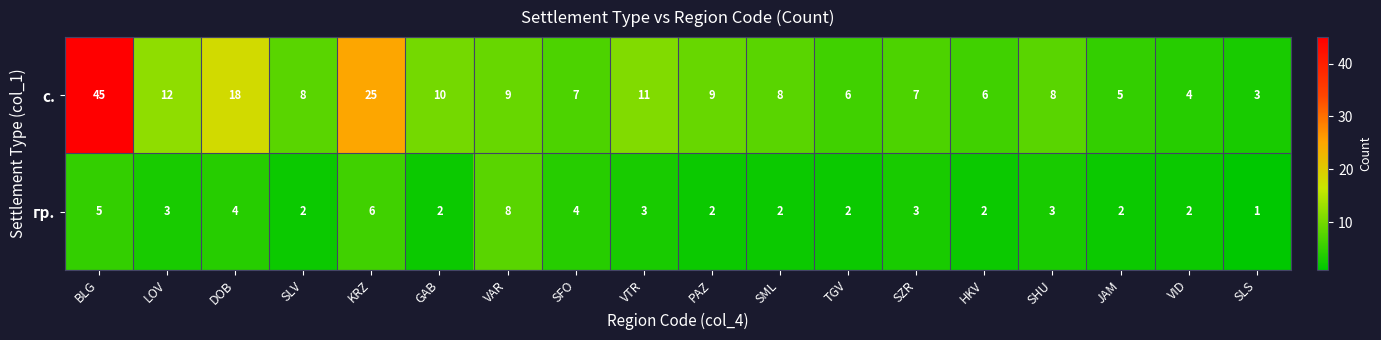

List the series in order of their peak value, highest first.

с., гр.